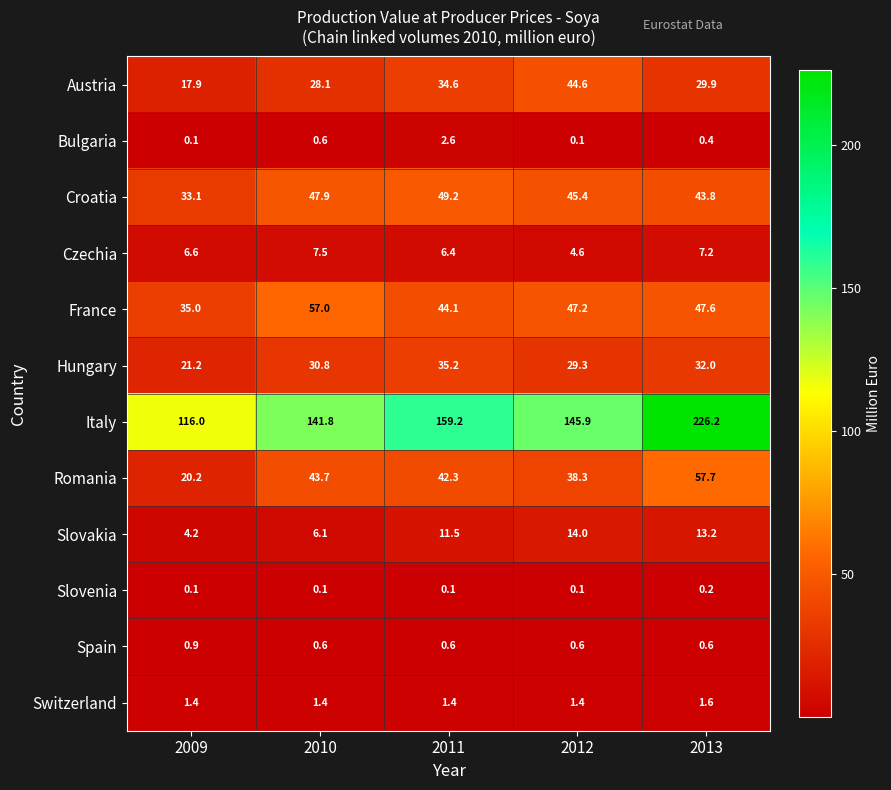

What is the greatest value displayed?

226.2